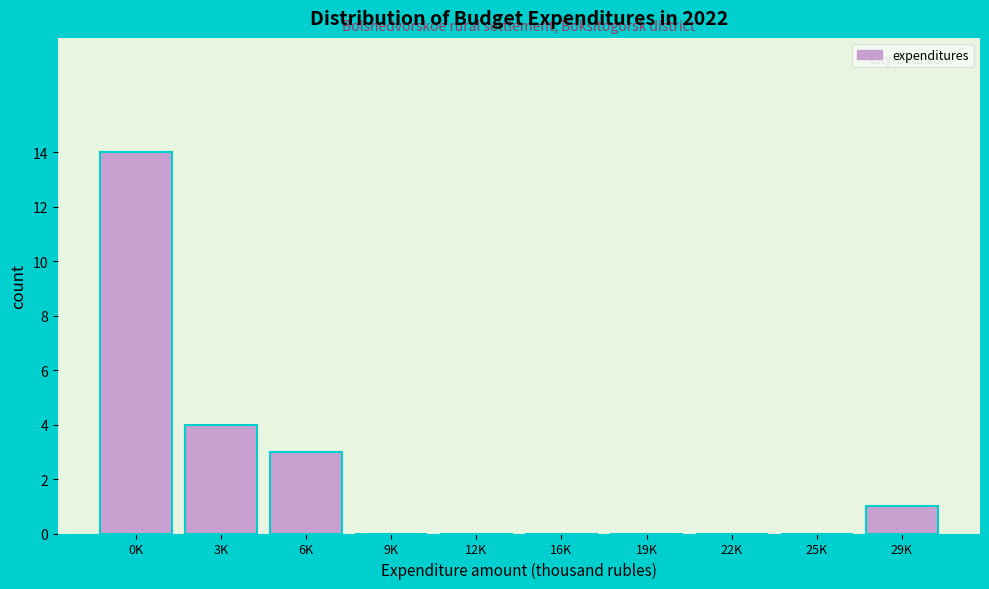

Reading left to right, what are all the values shown in this chart?

0K=14	3K=4	6K=3	9K=0	12K=0	16K=0	19K=0	22K=0	25K=0	29K=1